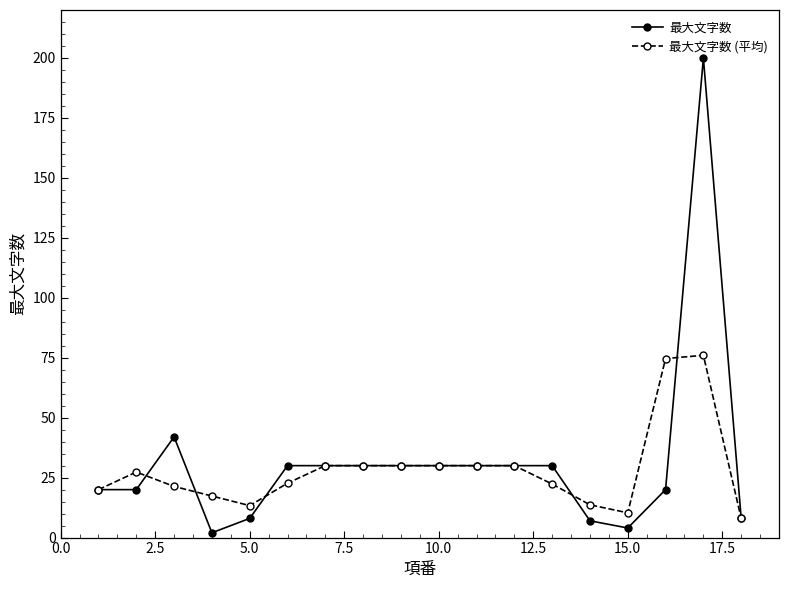

What is the value of the 最大文字数 (平均) point at the 17th from the left?

76.0